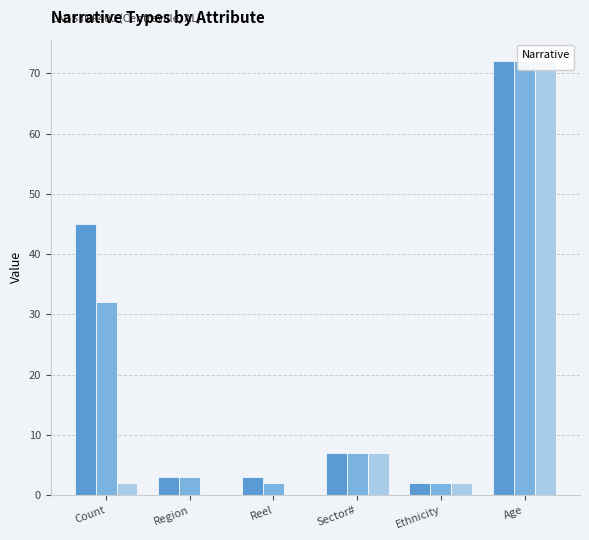

Is it true that _I equals -41 at Region?

False